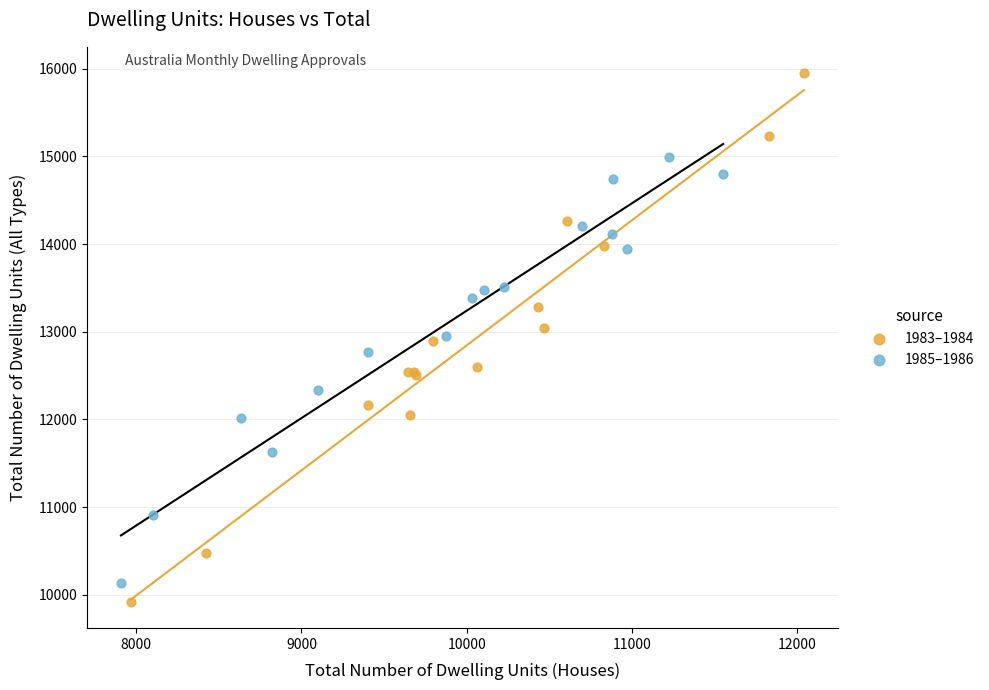

Which series has the largest Y range (max minus min)?

1983–1984